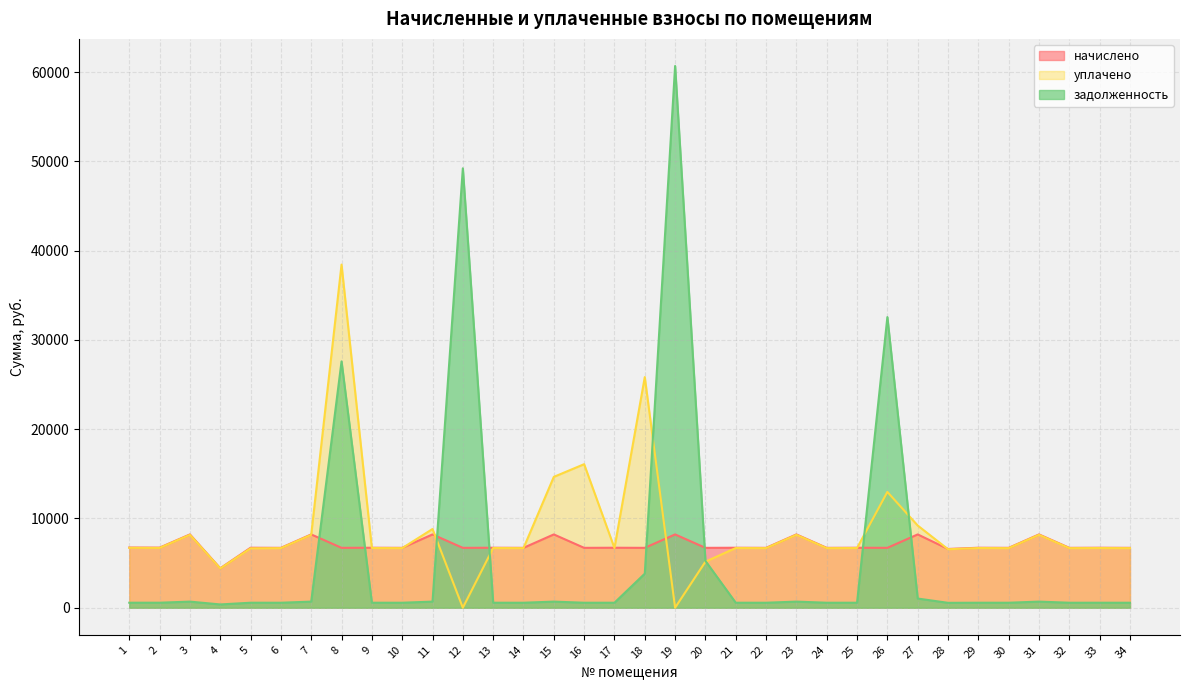

After their last crossing, which series has the higher values: начислено or задолженность?

начислено